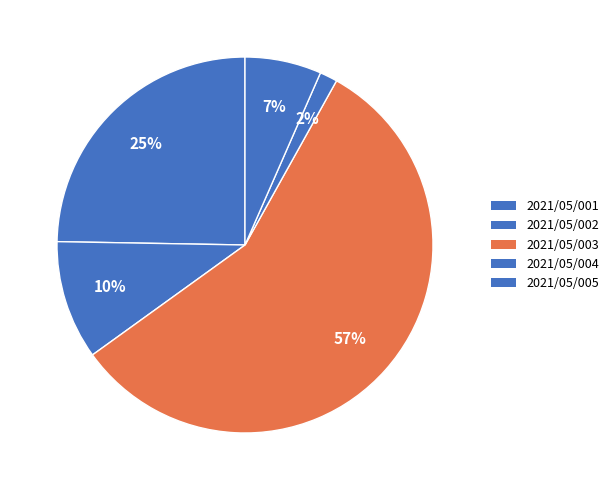

What is the ratio of the value at 2021/05/005 to the value at 2021/05/004?

4.3